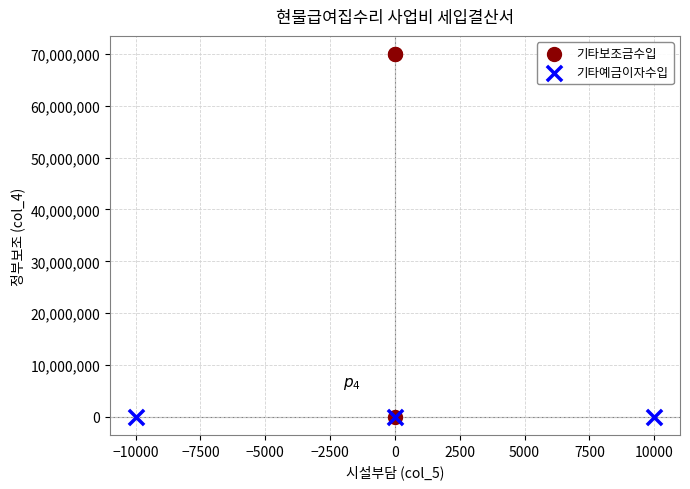

Which series contains the highest Y value?

기타보조금수입